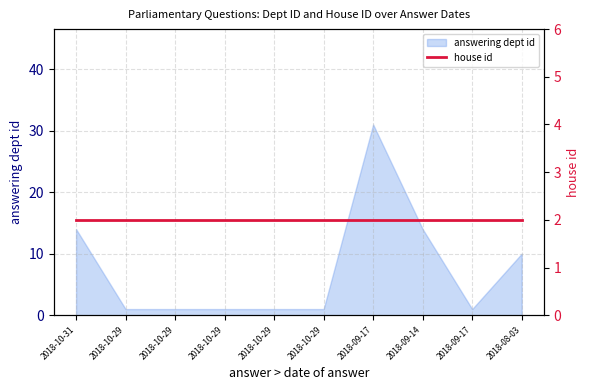

What is the minimum value shown in the chart?

1